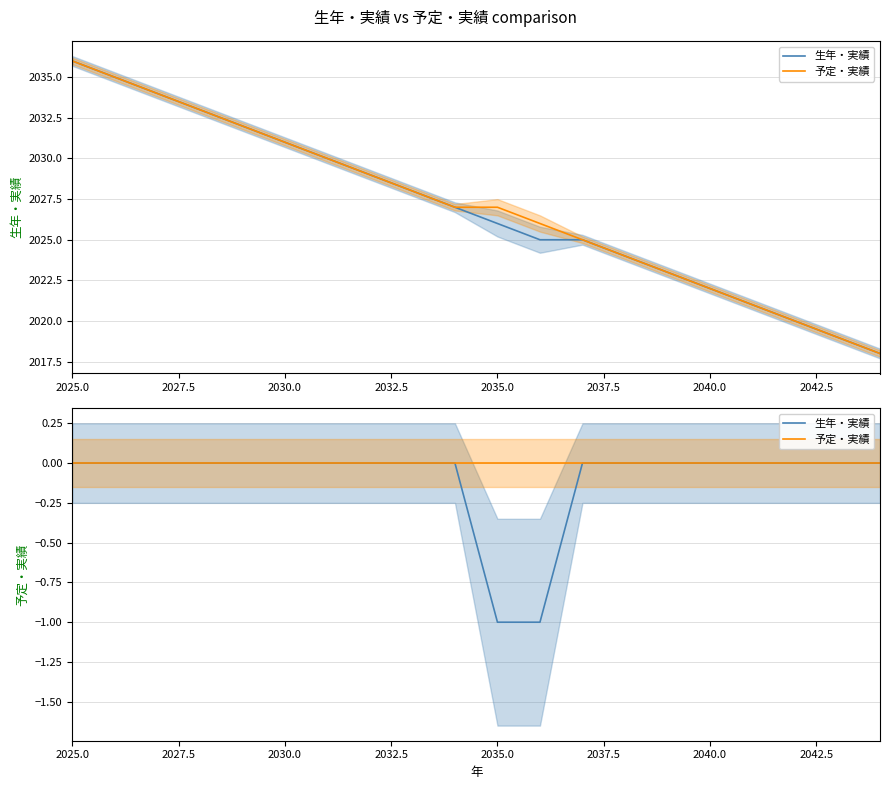

At which category is the sum across all series the highest?

2025.0